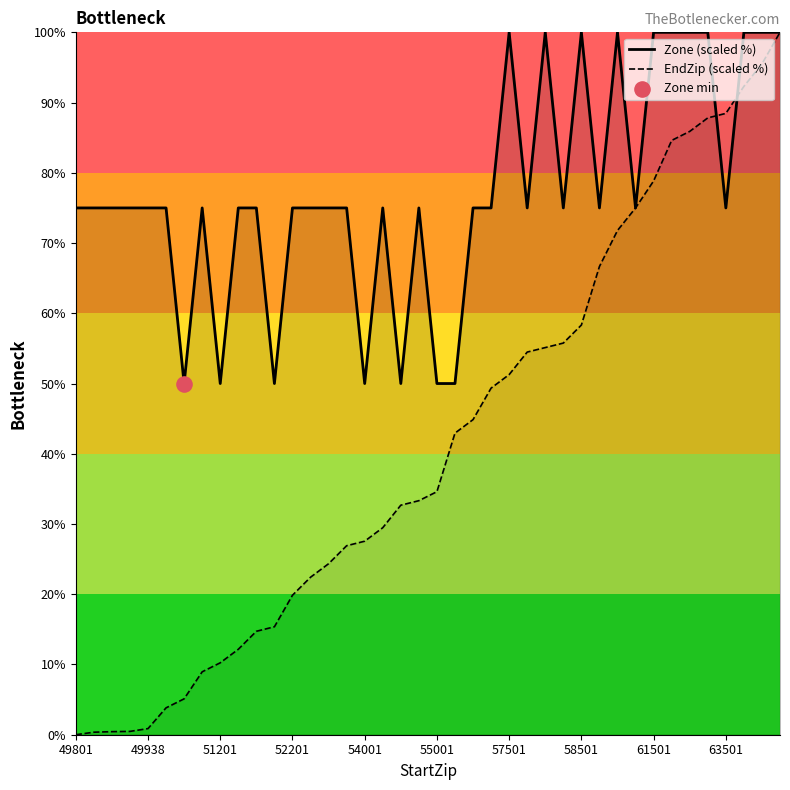

Which series has the widest spread of Y values?

EndZip (scaled %)